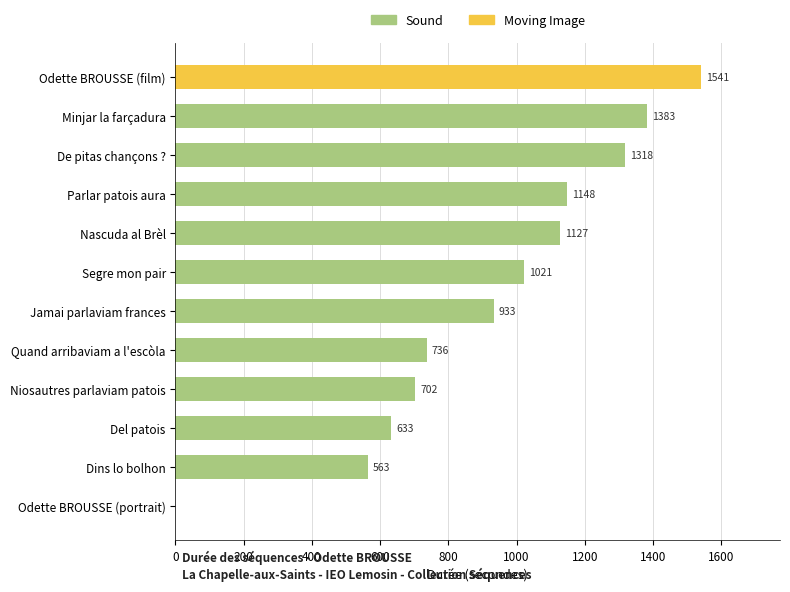

The value at Nascuda al Brèl is 765. True or false?

False